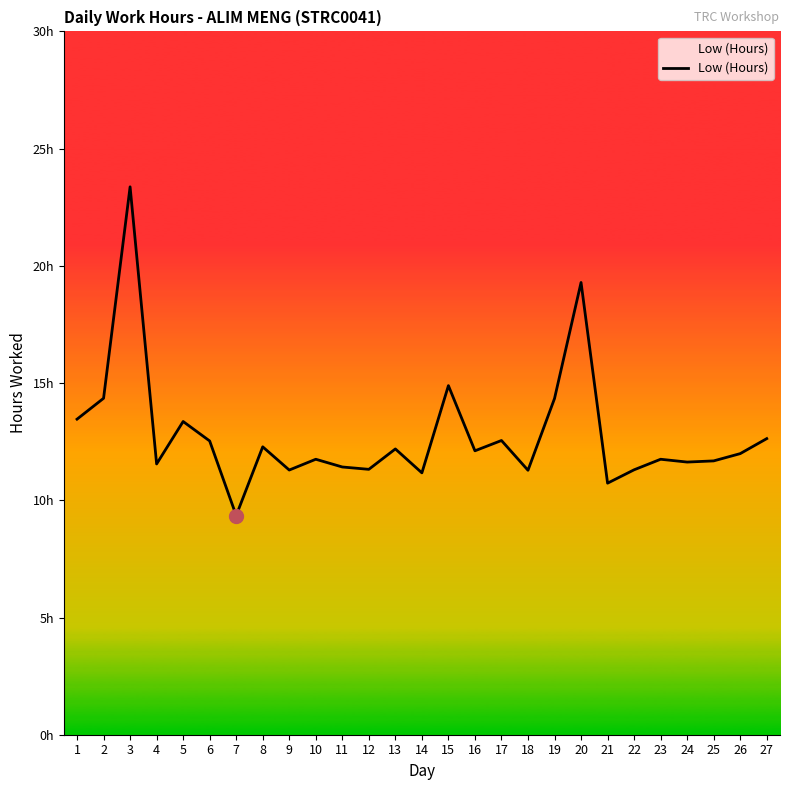

Between 8 and 17, which is larger?

17